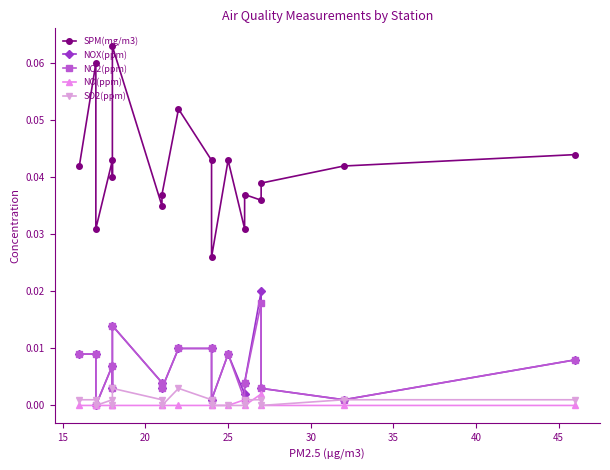

What are all the series names shown in the legend?

SPM(mg/m3), NOX(ppm), NO2(ppm), NO(ppm), SO2(ppm)